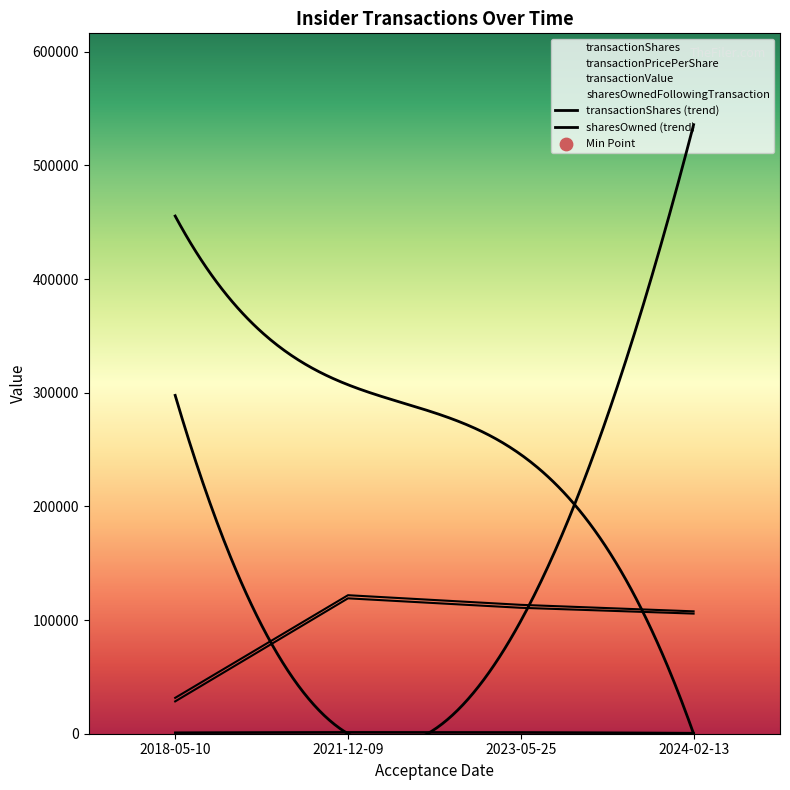

Which series contains the lowest Y value?

transactionShares